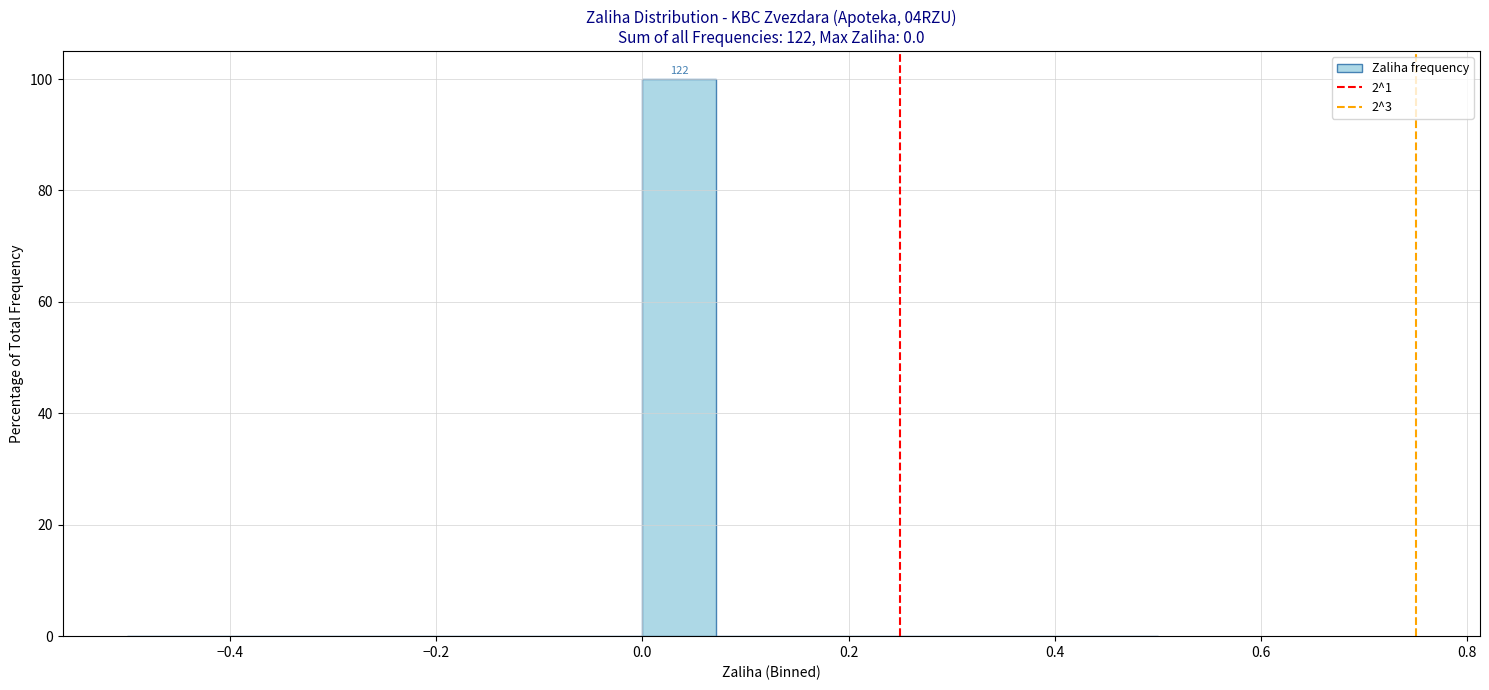

Around what value on the x-axis is the tallest bar? Give the approximate position of its centre, as read against the axis.

0.04